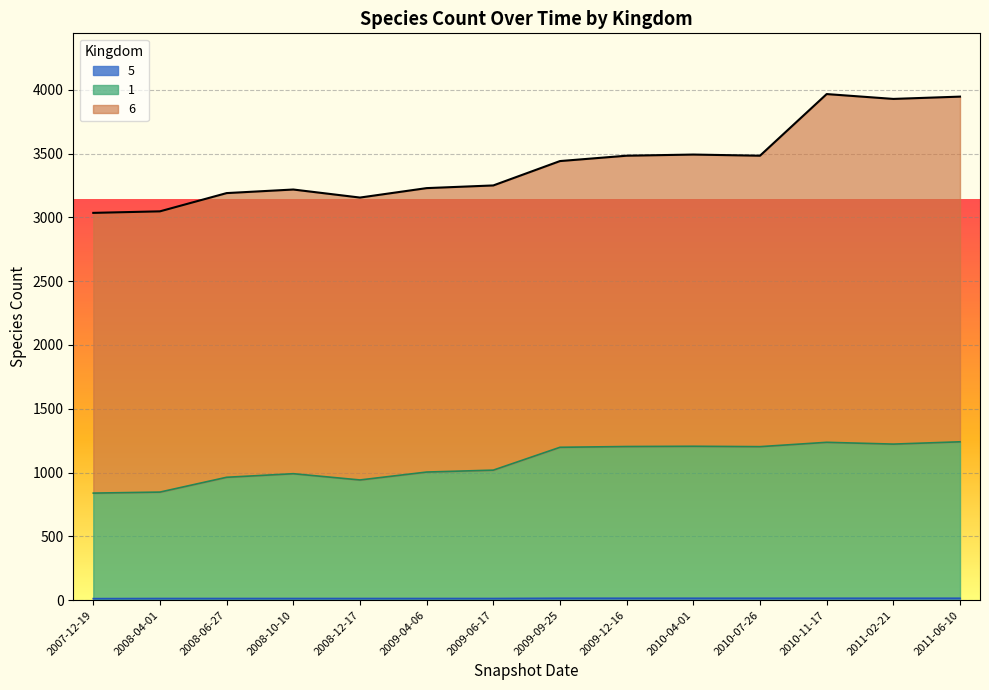

What is the difference between the maximum and minimum values in the 5 series?

3